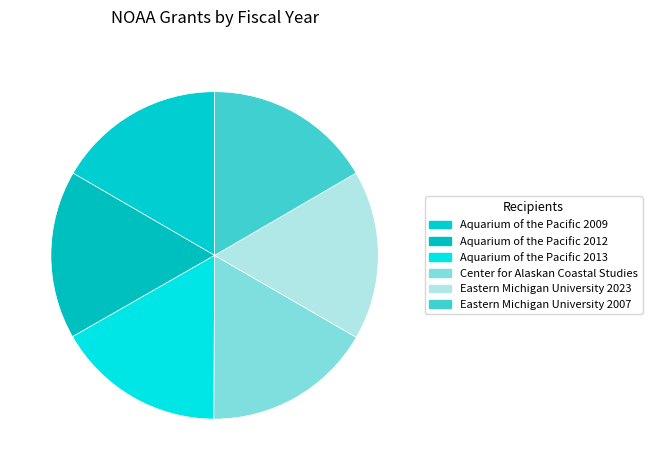

Is it true that Eastern Michigan University 2007 is 22% of the pie?

False